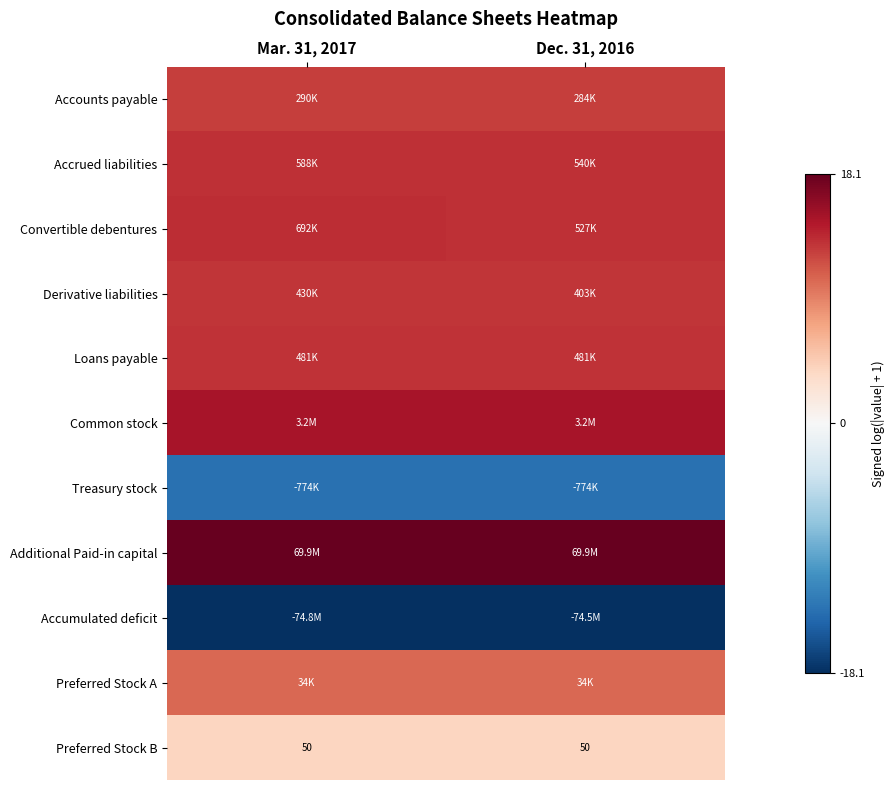

At which category does the chart reach its peak across all series?

Mar. 31, 2017